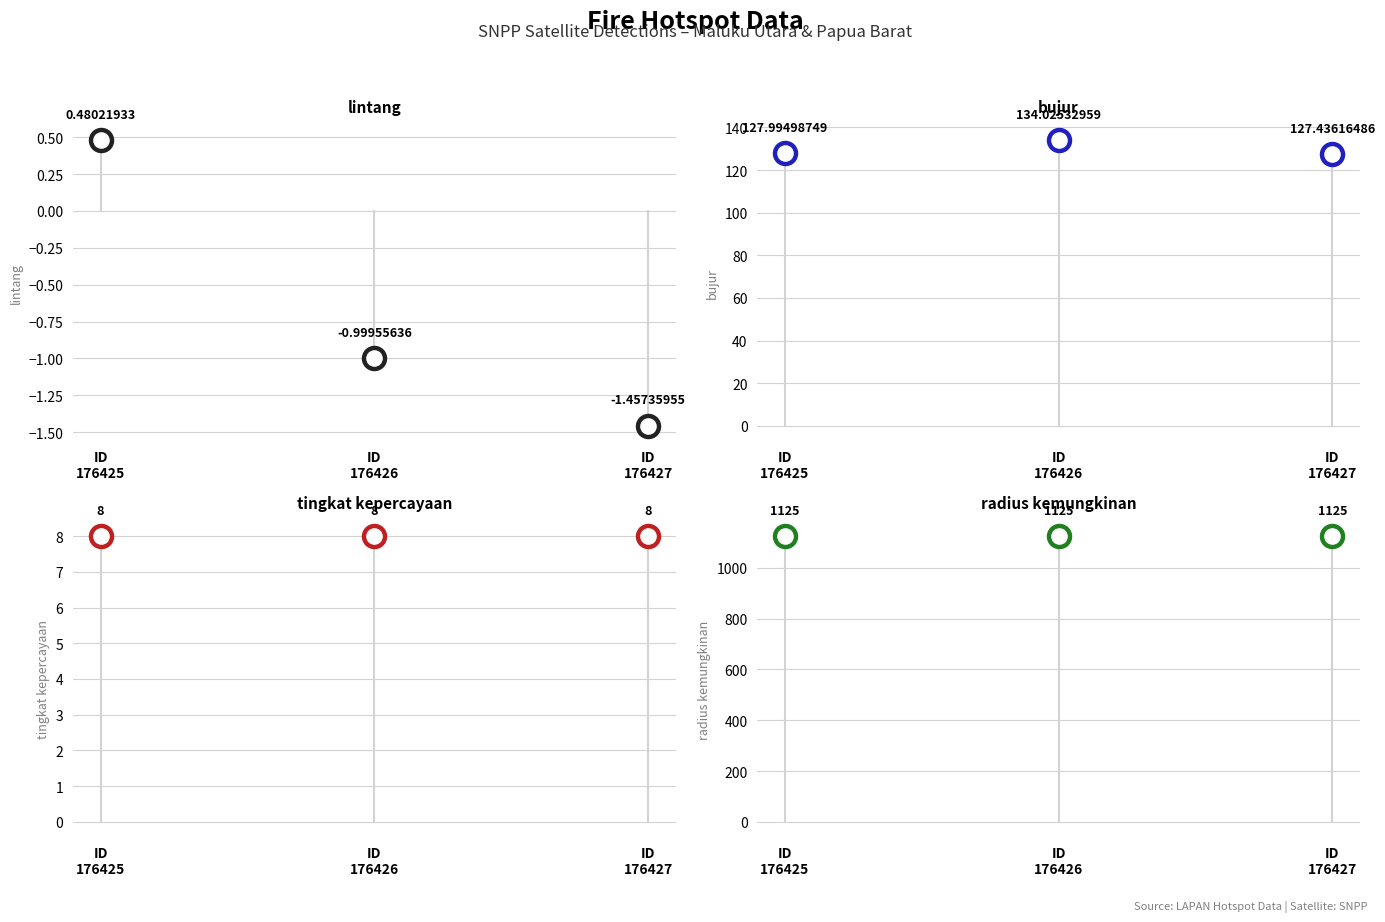

What are all the series names shown in the legend?

lintang, bujur, tingkat kepercayaan, radius kemungkinan